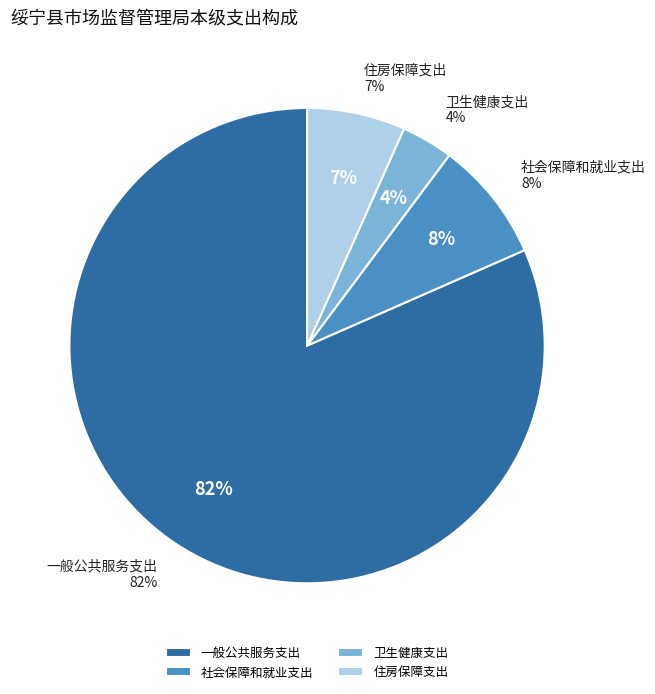

Is it true that 住房保障支出 is 19% of the pie?

False